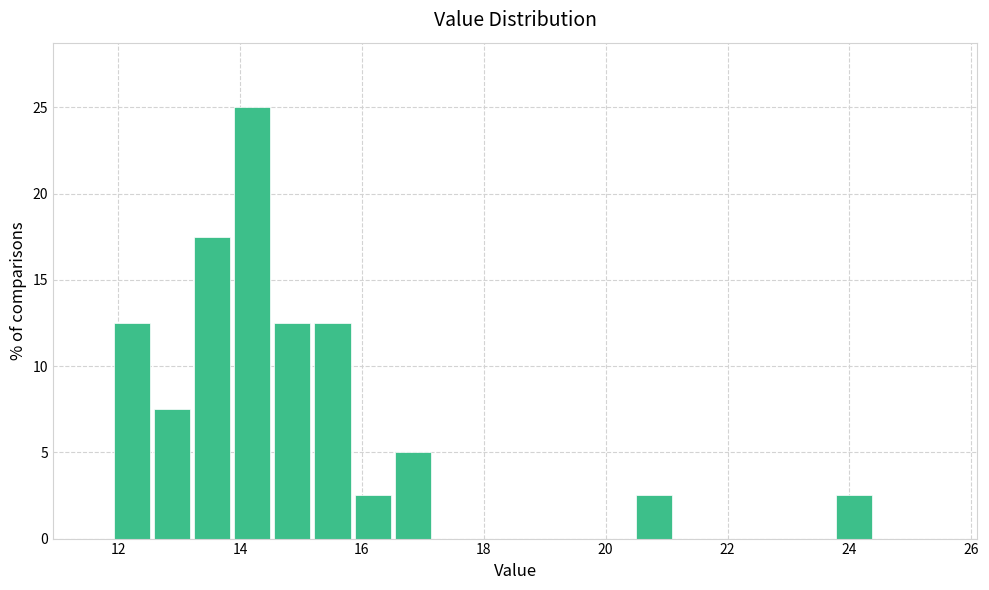

Read against the x-axis, roughly where is the centre of the tallest bar?

14.2